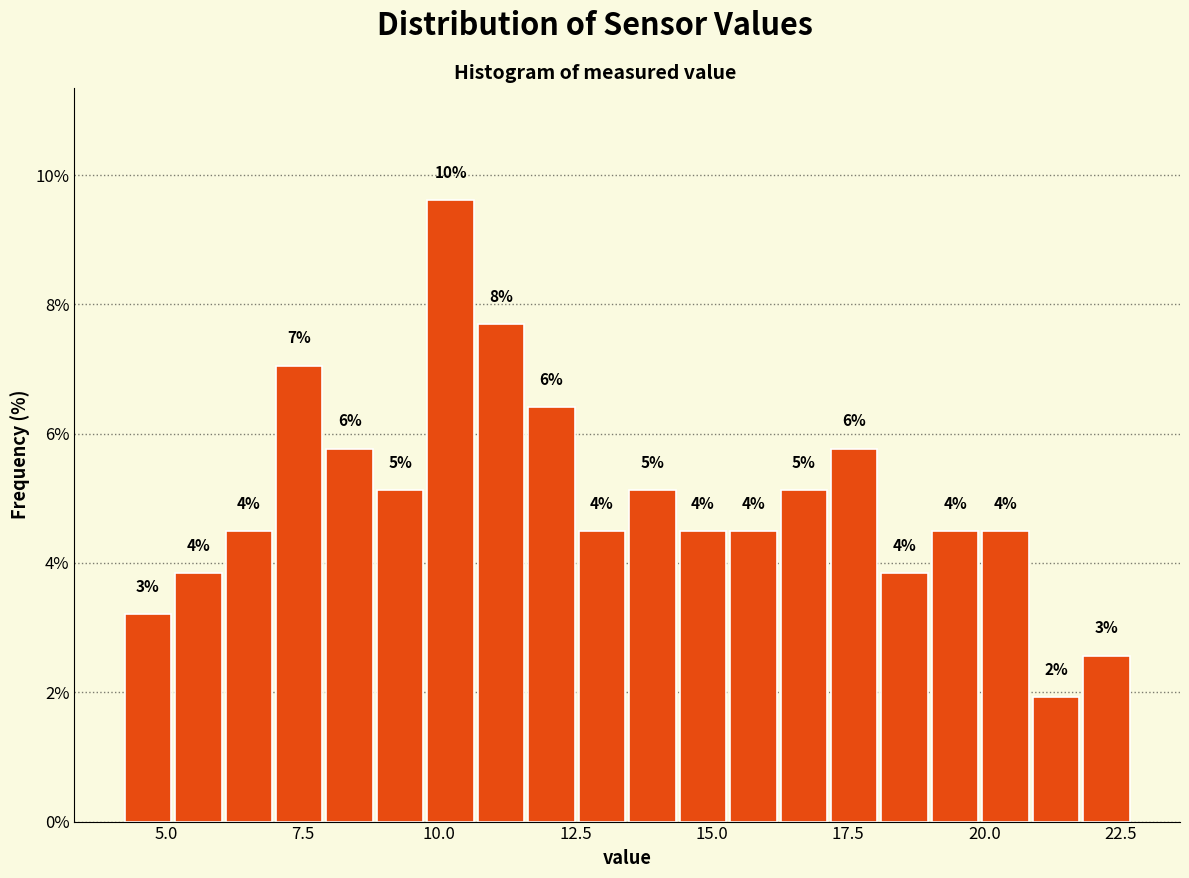

Around what value on the x-axis is the tallest bar? Give the approximate position of its centre, as read against the axis.

10.0